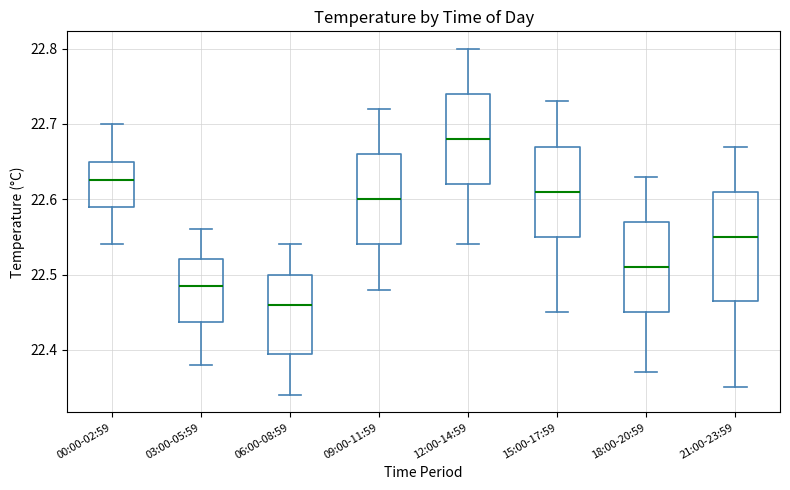

Which box is the tallest, from its lower edge to its upper edge?

21:00-23:59